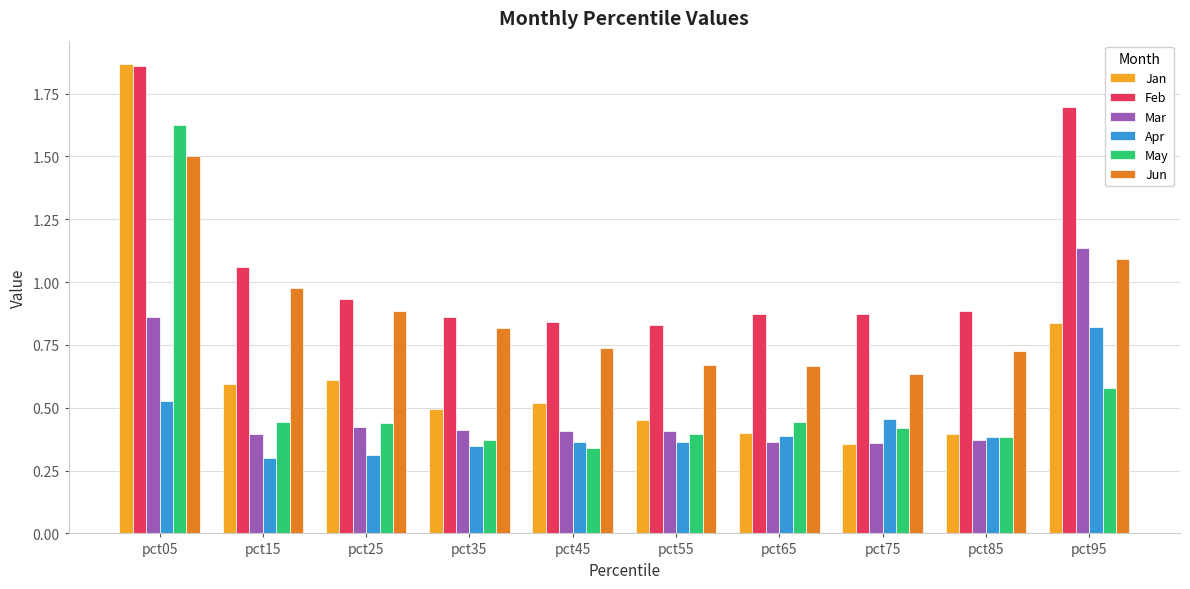

Which category has the highest value across all series?

pct05